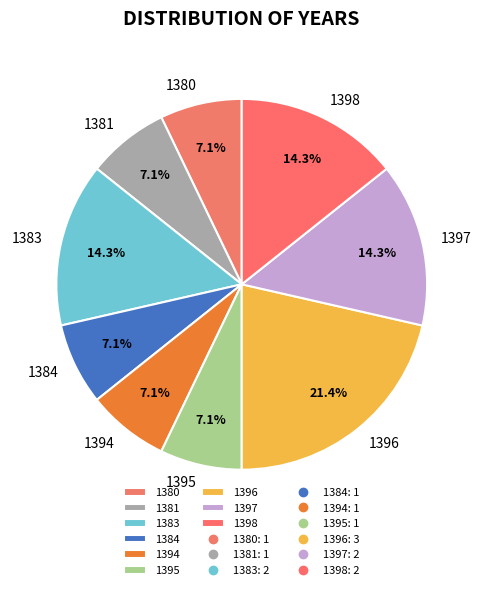

What percentage is the 1397 slice, to the nearest percent?

14%